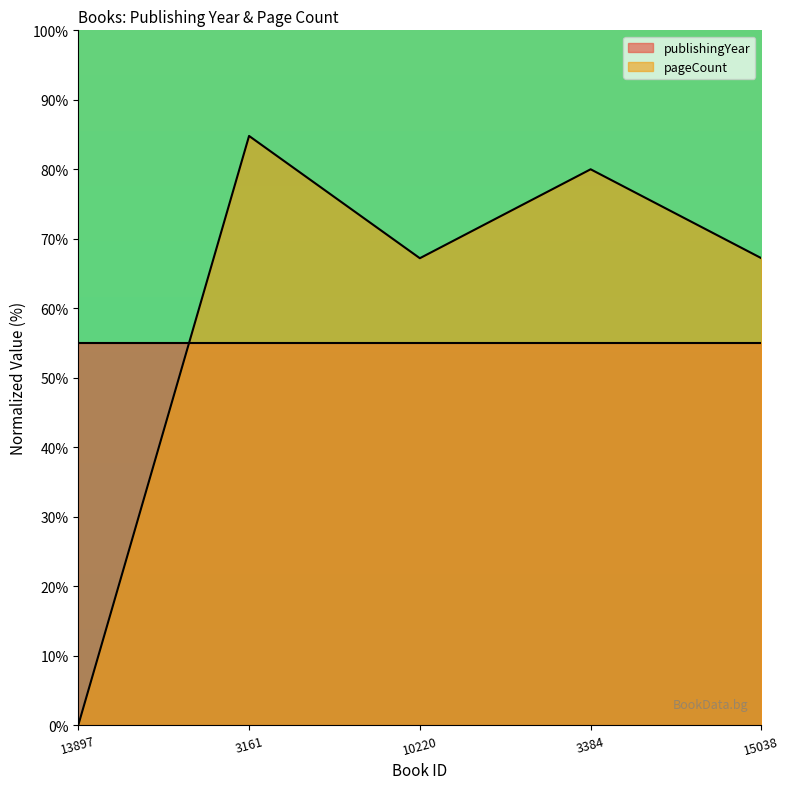

What is the change in value from 3384 to 15038?

-12.8